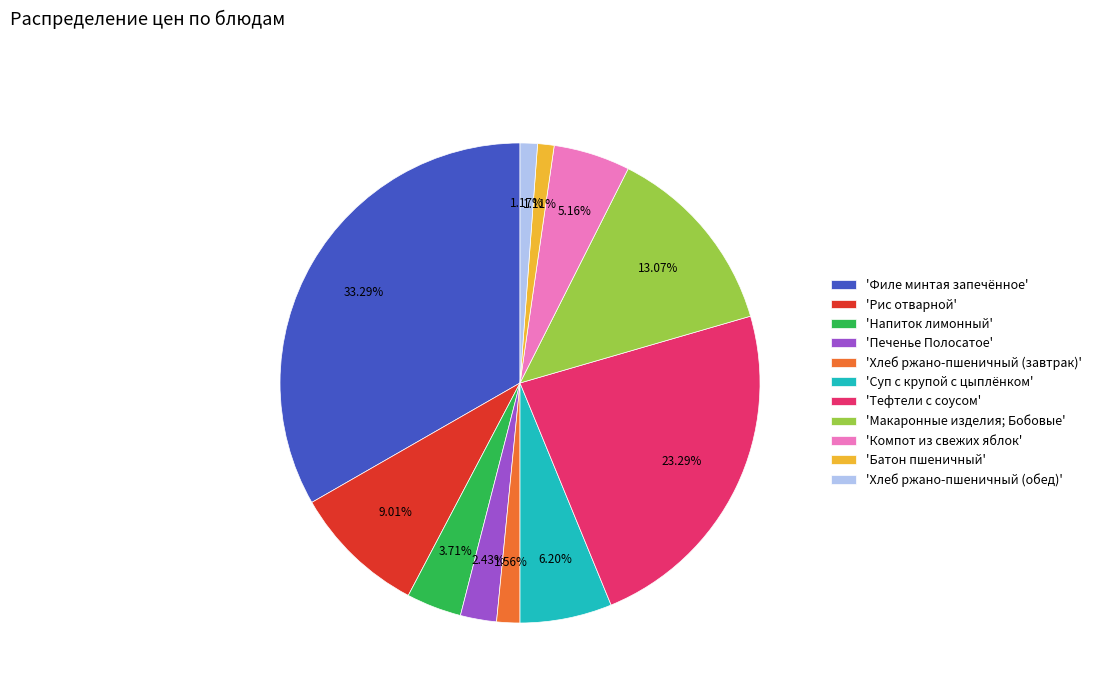

Which category has the biggest portion of the pie?

'Филе минтая запечённое'